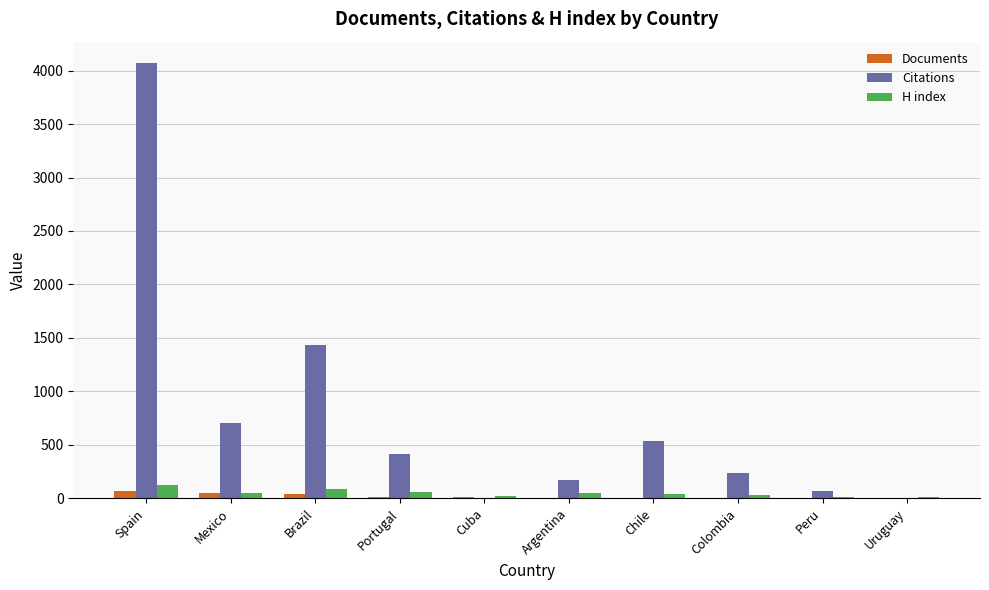

At which category is the sum across all series the highest?

Spain